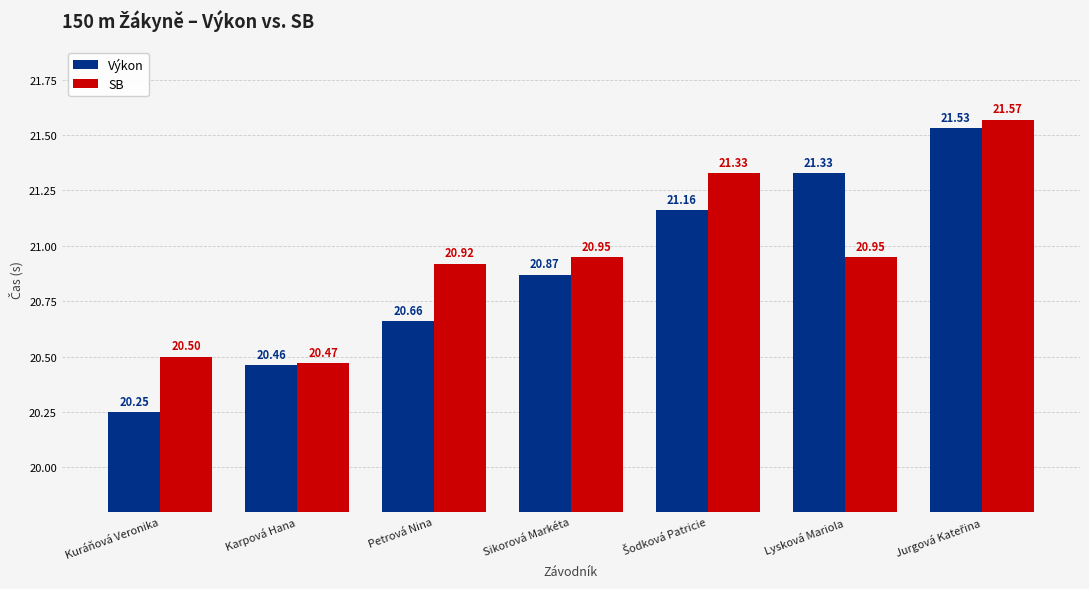

List the series in order of their peak value, highest first.

SB, Výkon